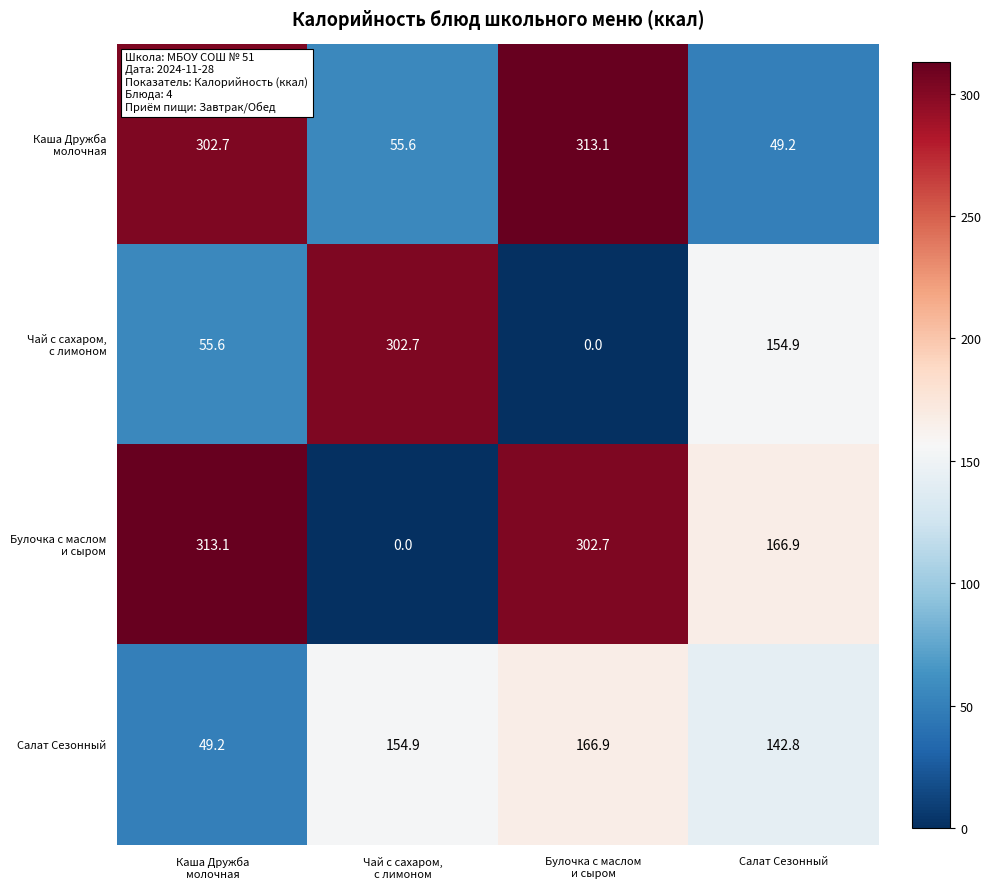

What is the greatest value displayed?

313.1